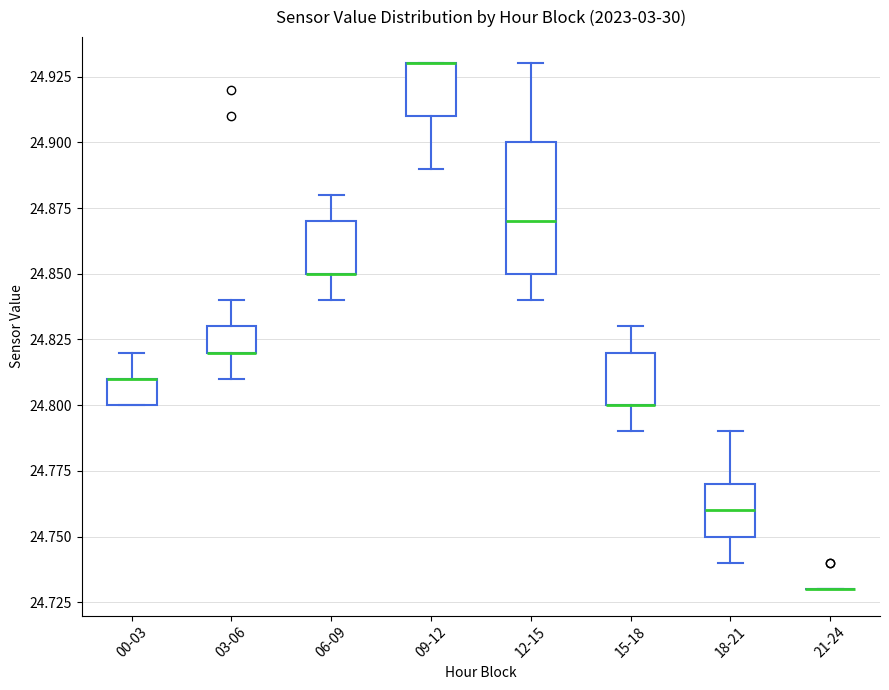

Reading left to right, transcribe this box plot: for each box, give where its median line is, the range the box spans, and where its two whiskers end, as read against the y-axis. The values are not printed on the chart, so give them approximately, as read against the axis.

00-03: median 24.81 (drawn on the box's upper edge), box 24.80 to 24.81, whiskers 24.80 to 24.82
03-06: median 24.82 (drawn on the box's lower edge), box 24.82 to 24.83, whiskers 24.81 to 24.84
06-09: median 24.85 (drawn on the box's lower edge), box 24.85 to 24.87, whiskers 24.84 to 24.88
09-12: median 24.93 (drawn on the box's upper edge), box 24.91 to 24.93, whiskers 24.89 to 24.93
12-15: median 24.87, box 24.85 to 24.90, whiskers 24.84 to 24.93
15-18: median 24.80 (drawn on the box's lower edge), box 24.80 to 24.82, whiskers 24.79 to 24.83
18-21: median 24.76, box 24.75 to 24.77, whiskers 24.74 to 24.79
21-24: box collapsed to a line at 24.73, whiskers 24.73 to 24.73